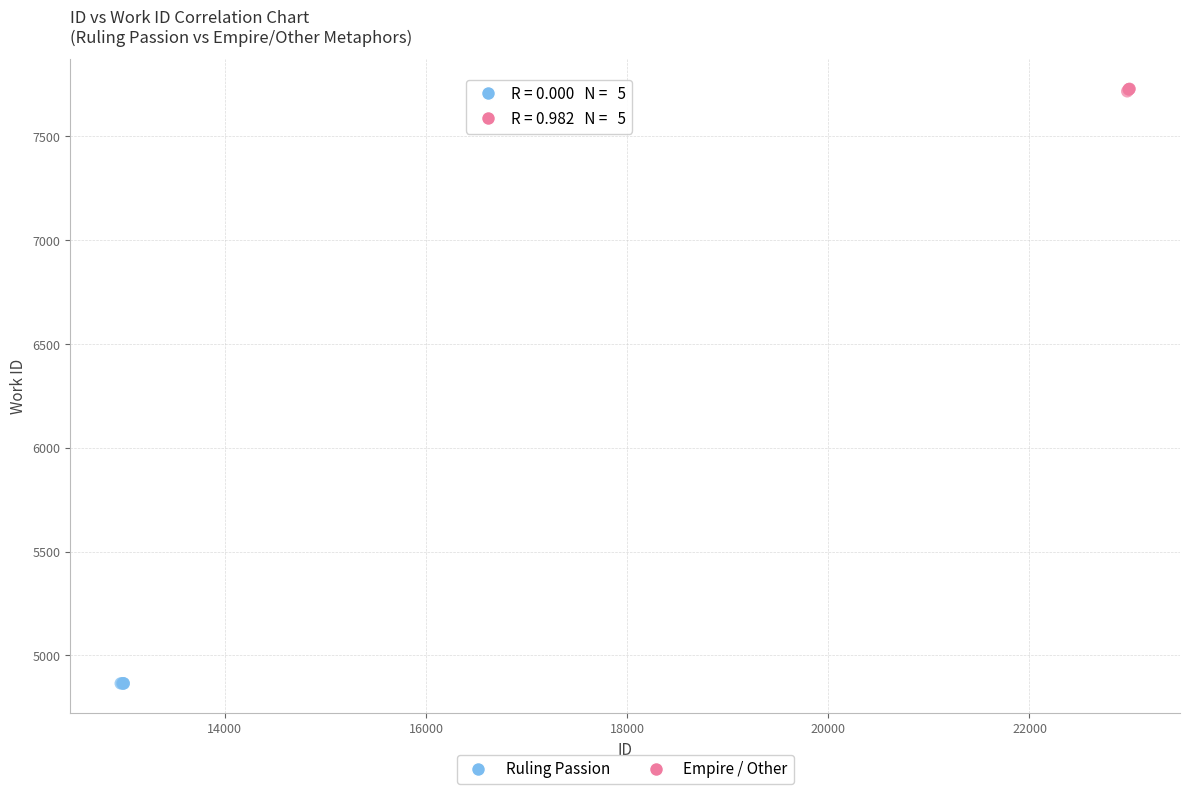

Which series reaches the maximum Y coordinate?

Empire / Other